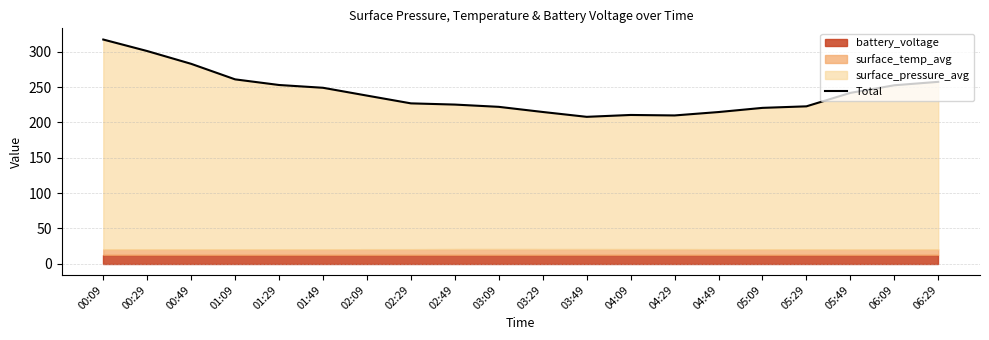

Reading right to left, what are all the values shown in this chart?

257.4	252.5	241.7	222.7	220.5	214.6	209.8	210.5	207.8	214.7	222.0	225.2	226.9	237.9	249.0	252.9	260.9	282.8	300.9	317.2